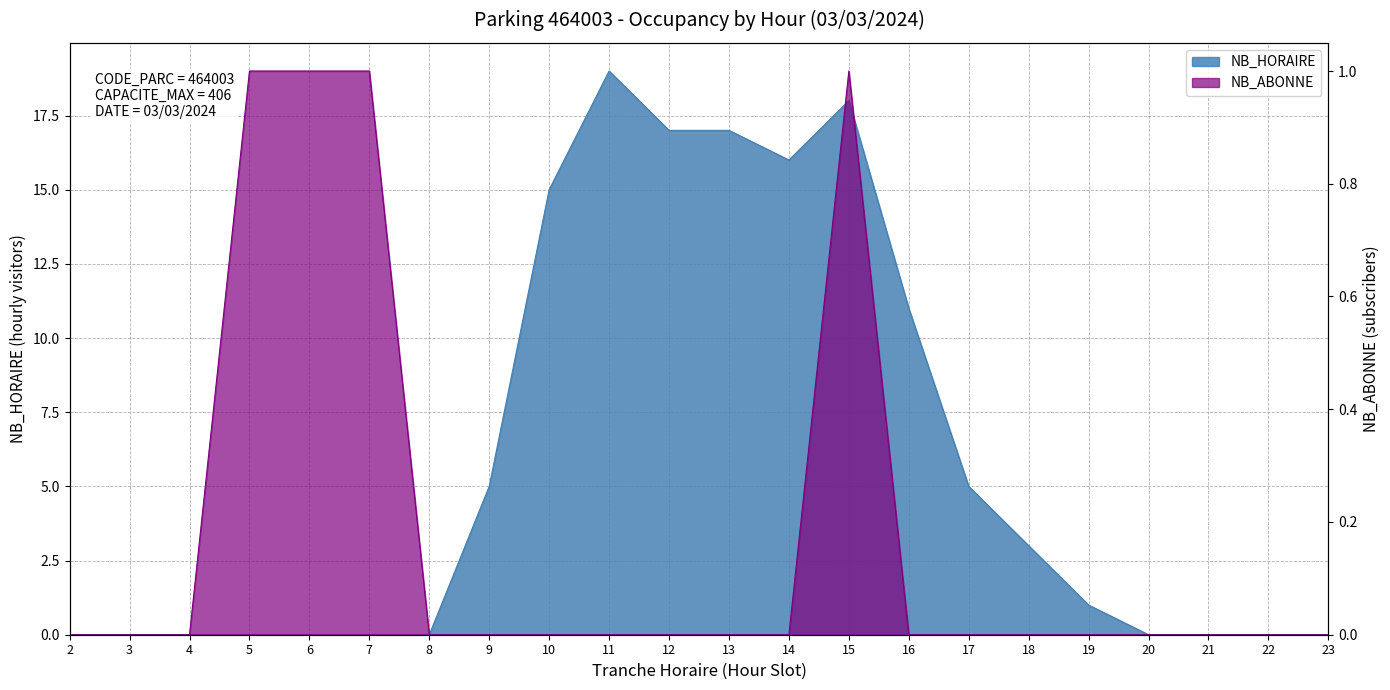

True or false: NB_HORAIRE has more than 0 interior local peaks.

True